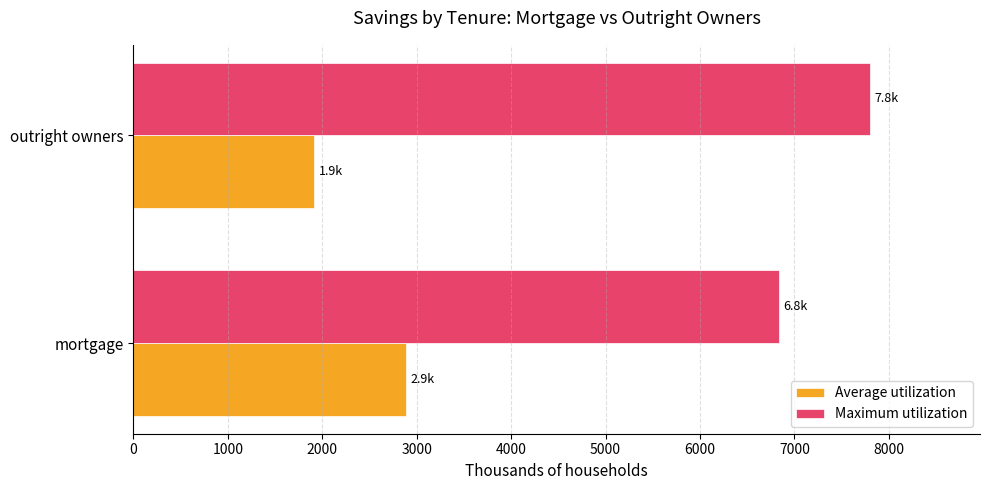

List the series in order of their overall mean, lowest first.

Average utilization, Maximum utilization